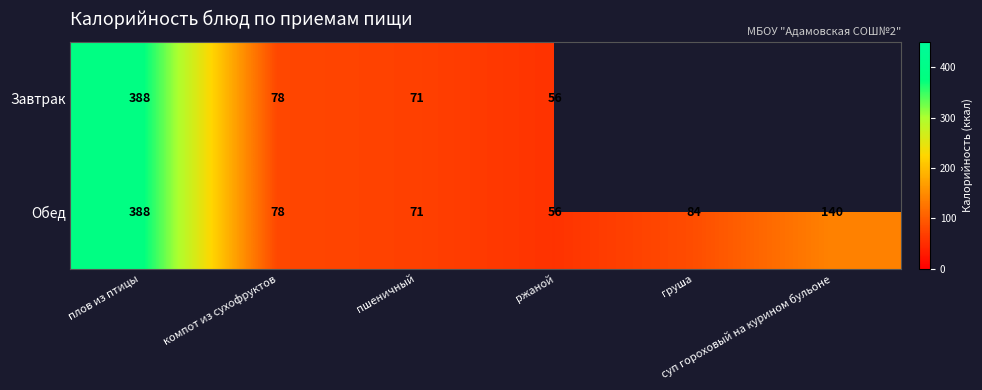

What is the sum of all Обед values?

817